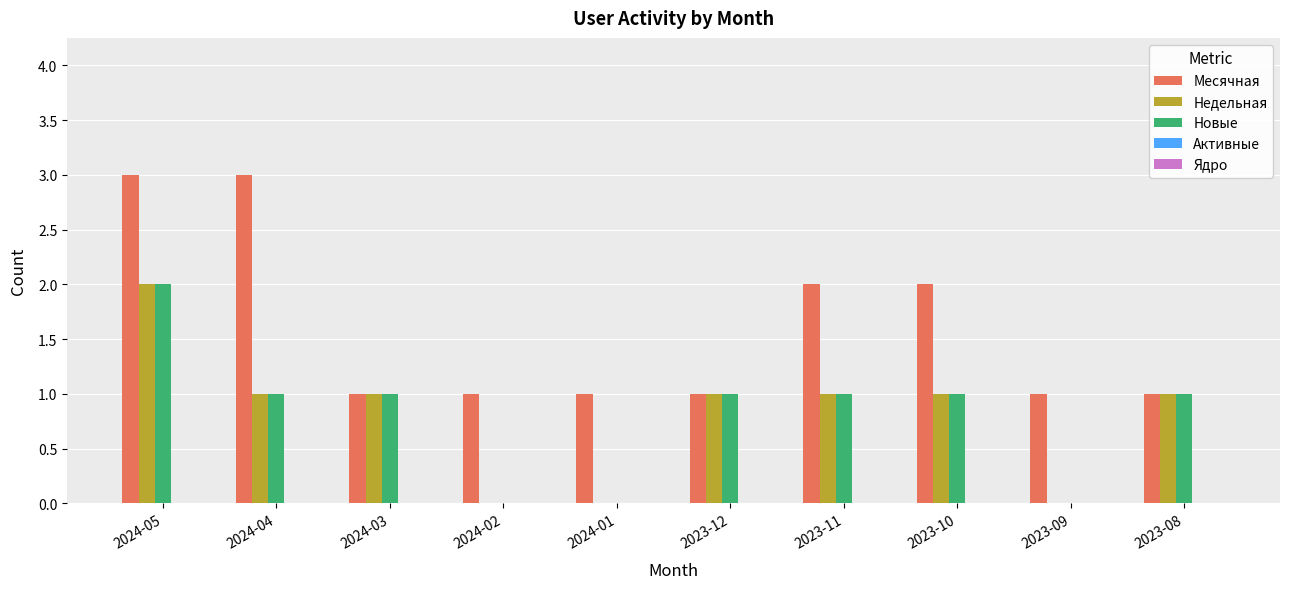

The value of Месячная at 2023-10 is 2. True or false?

True